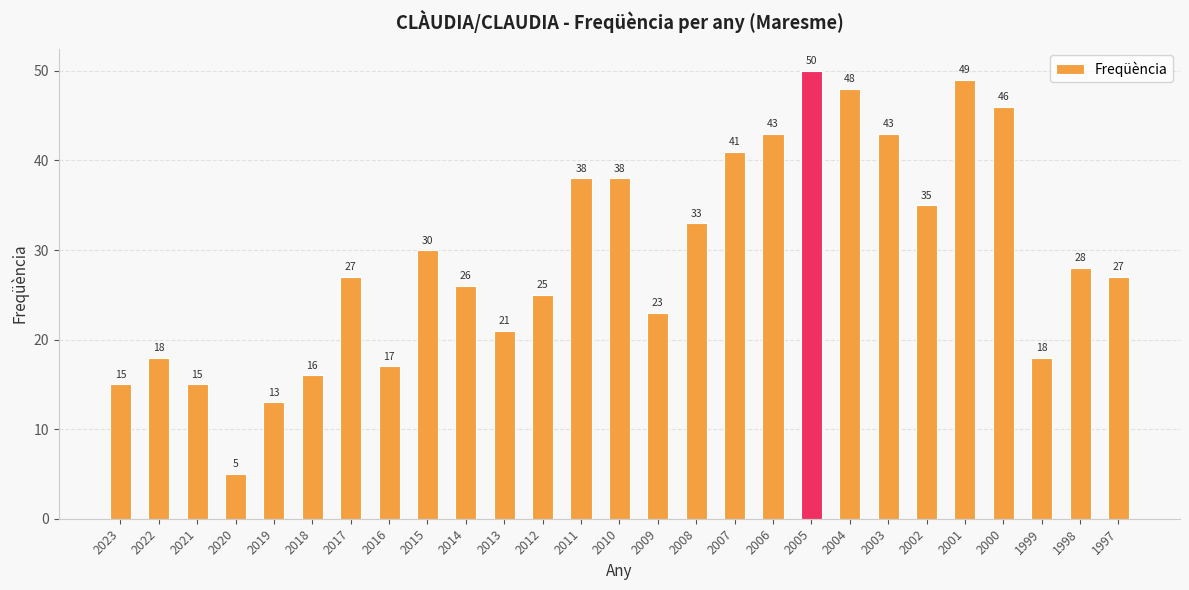

Count the number of values greater than 27.

13